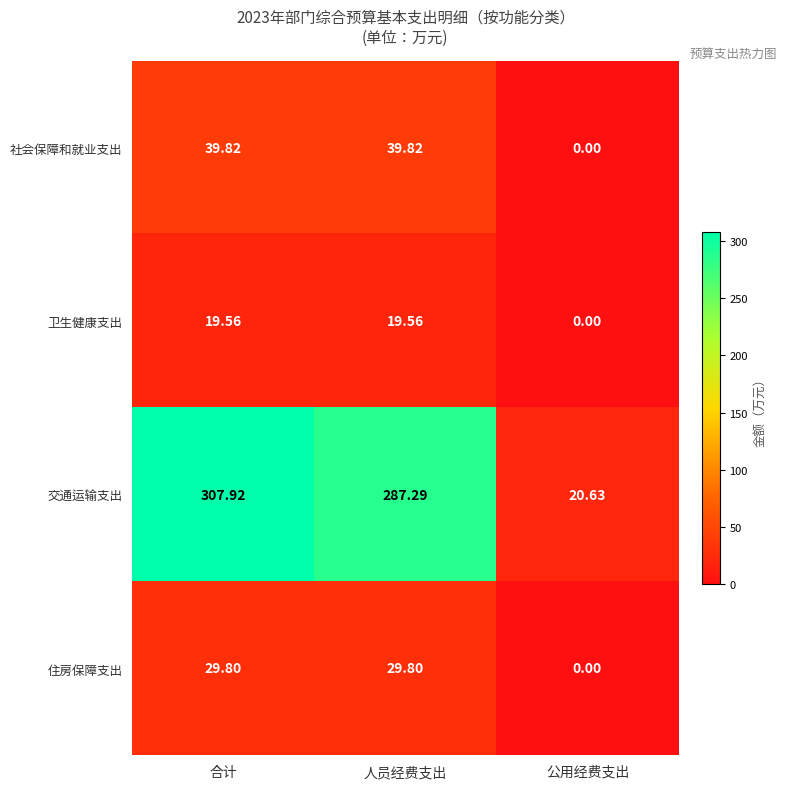

Is the value of 住房保障支出 at 人员经费支出 greater than the value of 交通运输支出 at 合计?

No